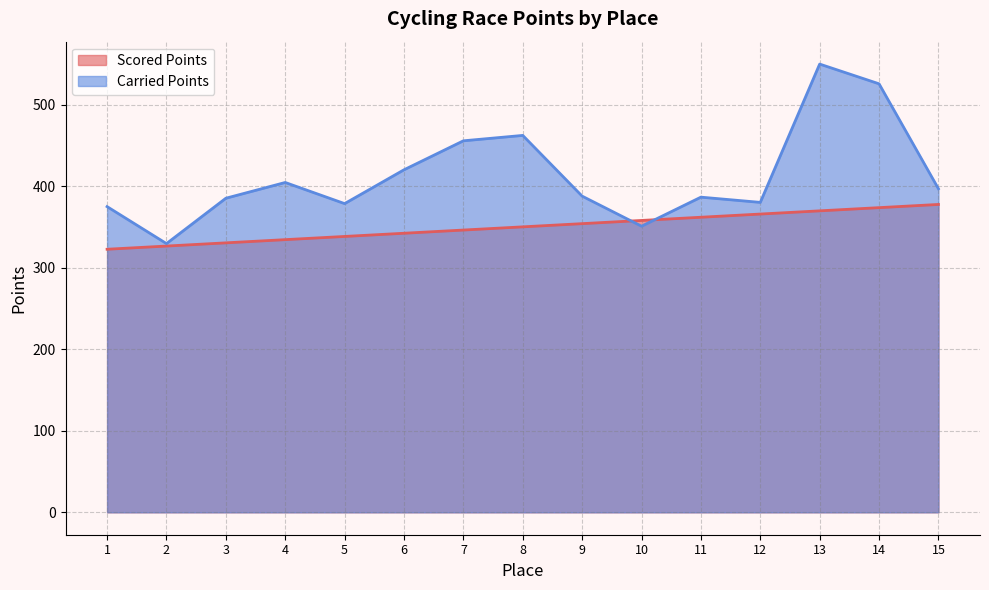

What are all the series names shown in the legend?

Scored Points, Carried Points